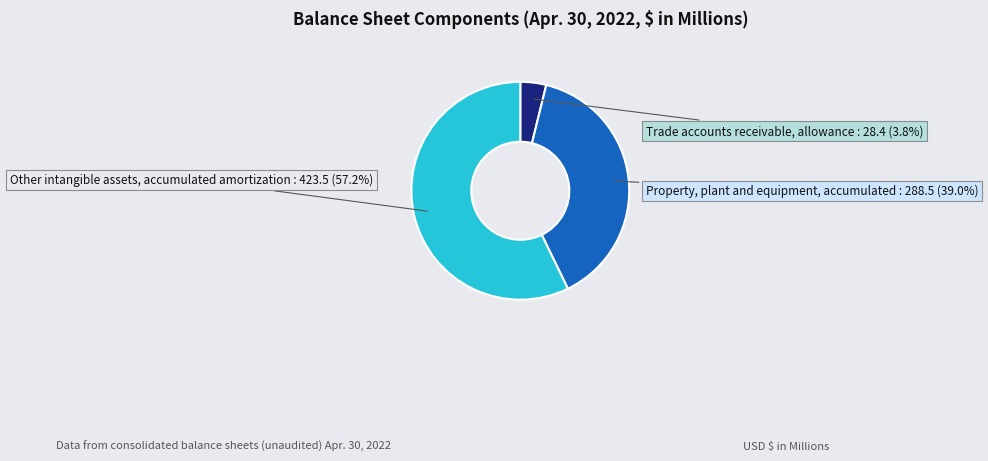

What percentage is the Property, plant and equipment, accumulated slice, to the nearest percent?

39%